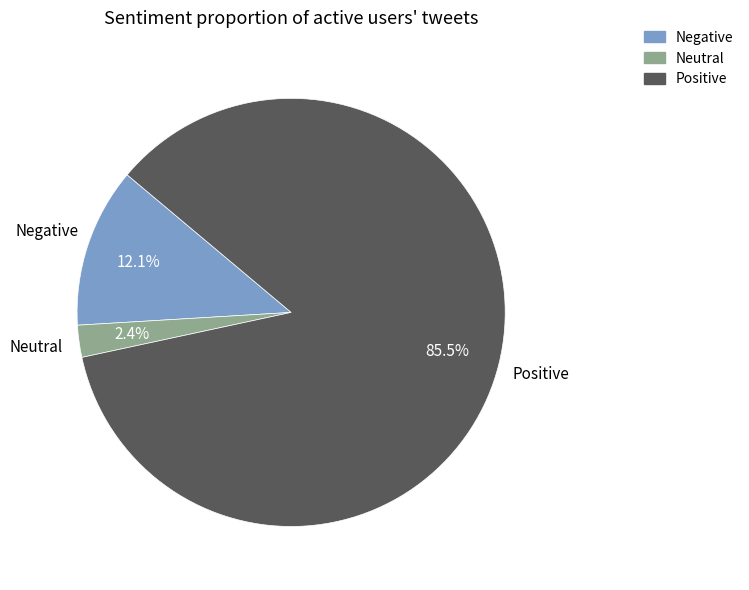

How many slices are in this pie chart?

3